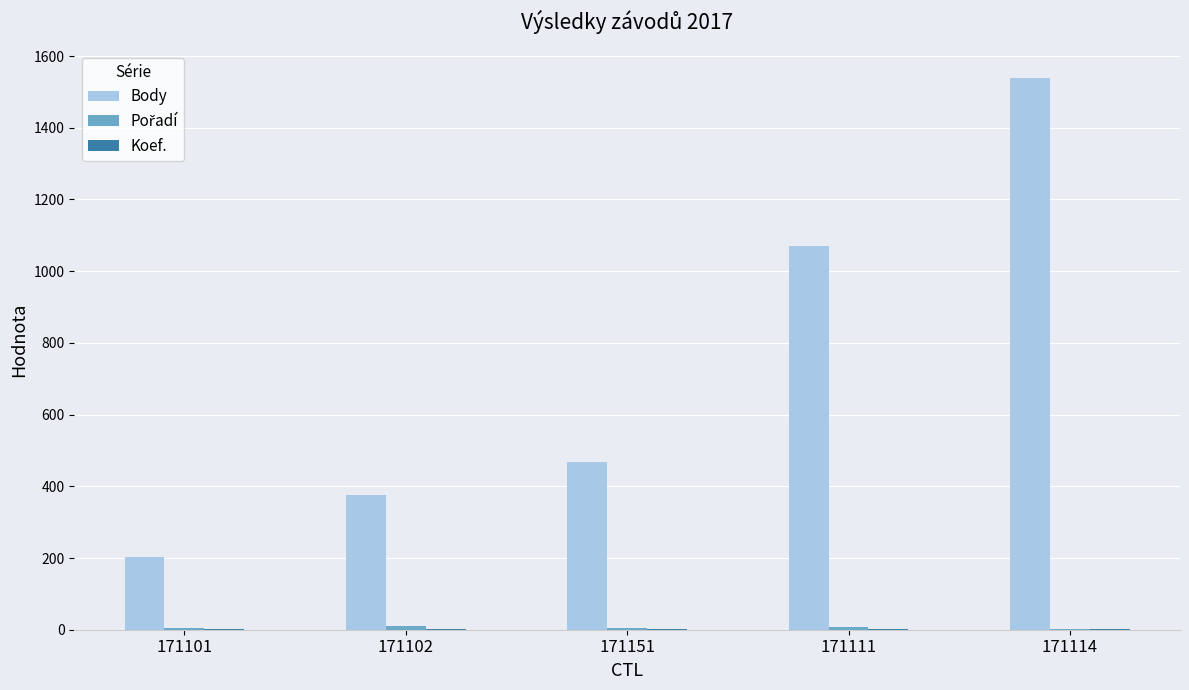

At which label is Body closest to 871?

171111